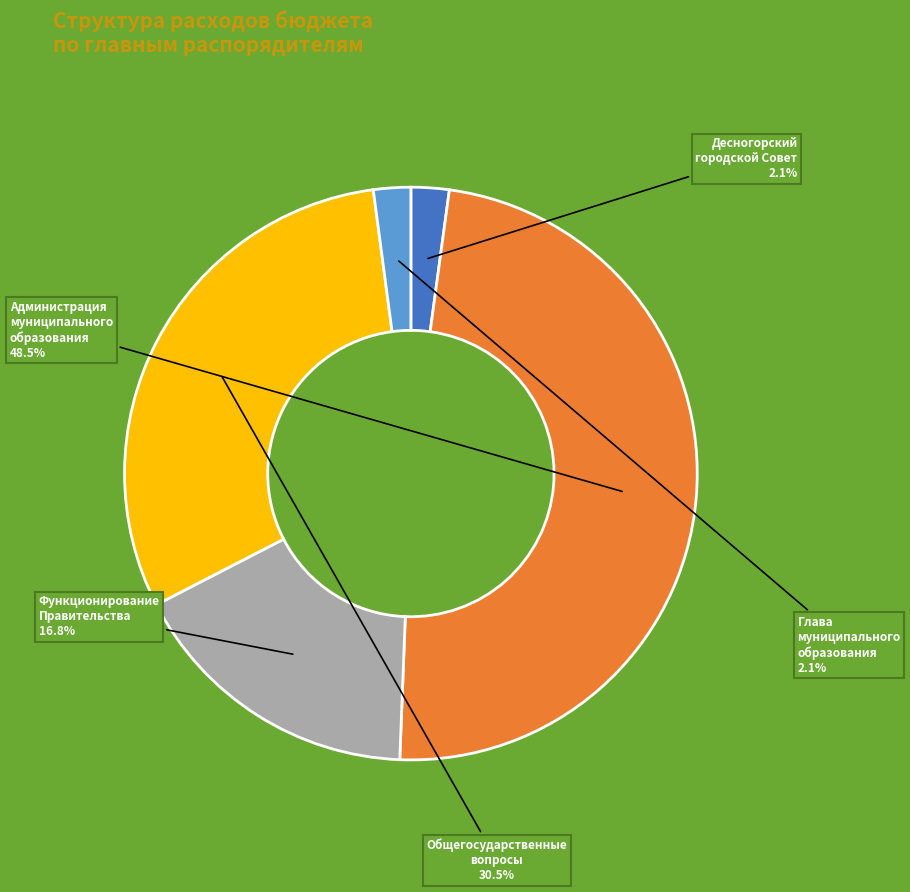

Count the number of slices in the pie.

5